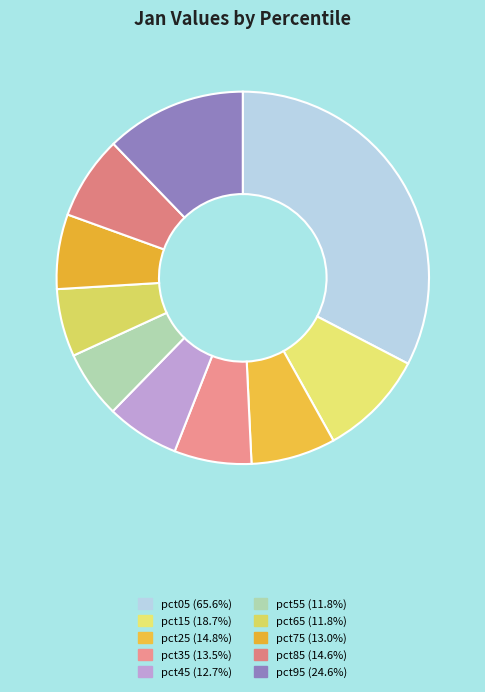

To the nearest percent, what portion does pct65 represent?

6%